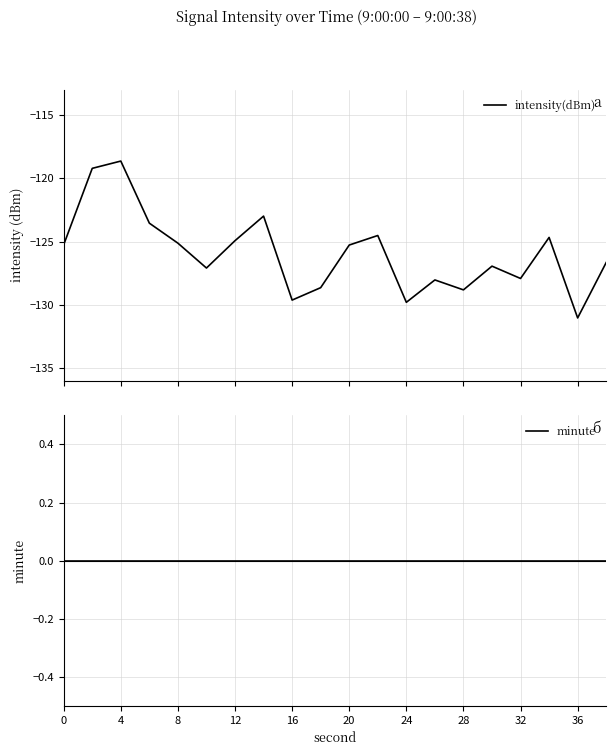

The value of minute at 24 is 0.0. True or false?

True